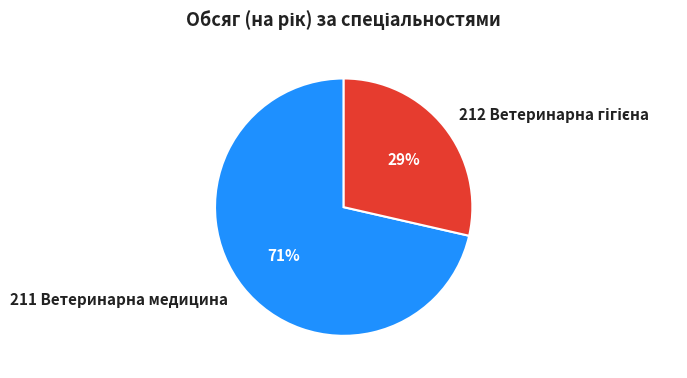

To the nearest percent, what percentage of the pie is 211 Ветеринарна медицина?

71%